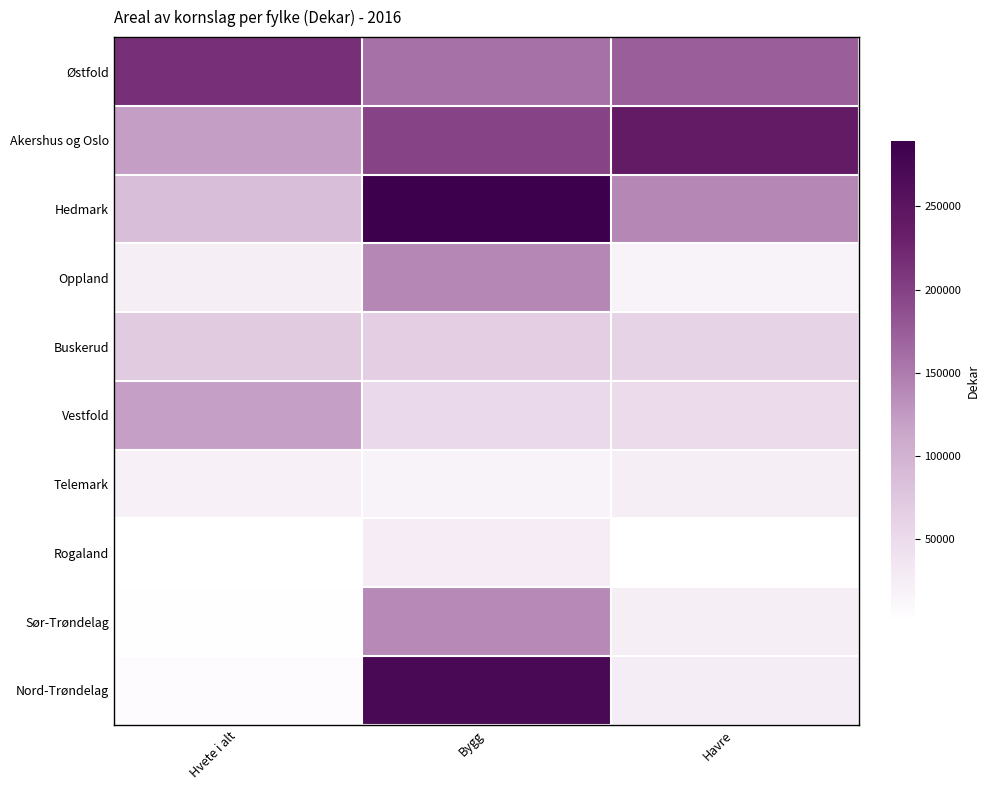

At Bygg, list the series in order from largest to smallest.

Hedmark, Nord-Trøndelag, Akershus og Oslo, Østfold, Oppland, Sør-Trøndelag, Buskerud, Vestfold, Rogaland, Telemark